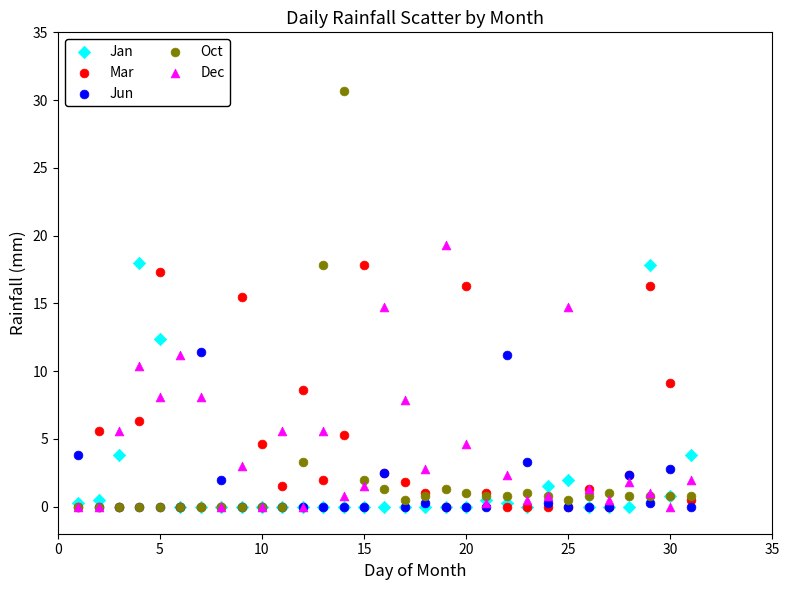

What are all the series names shown in the legend?

Jan, Mar, Jun, Oct, Dec